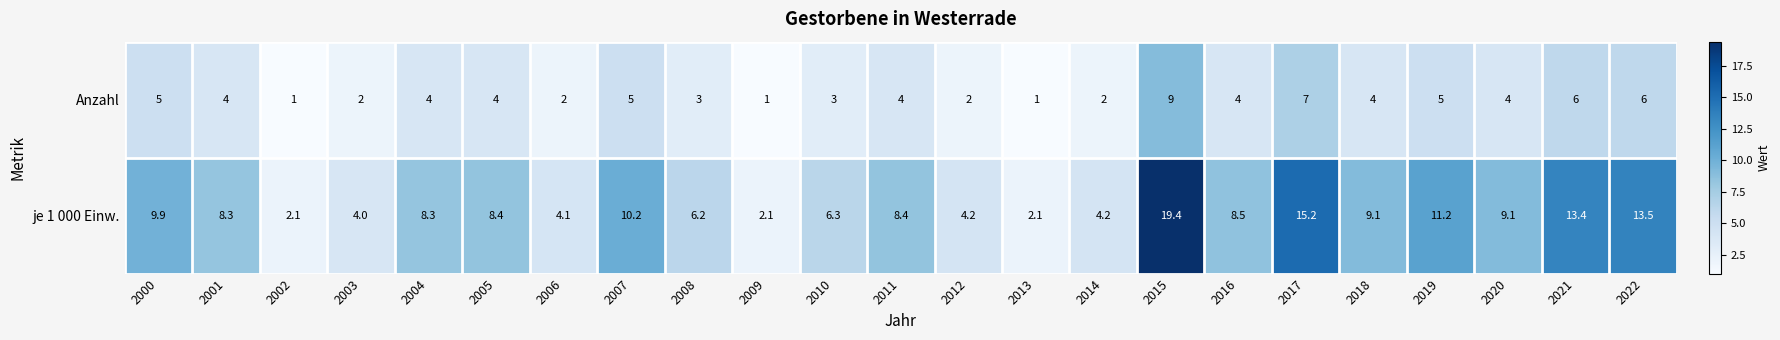

At how many categories does at least one series exceed 1?

23